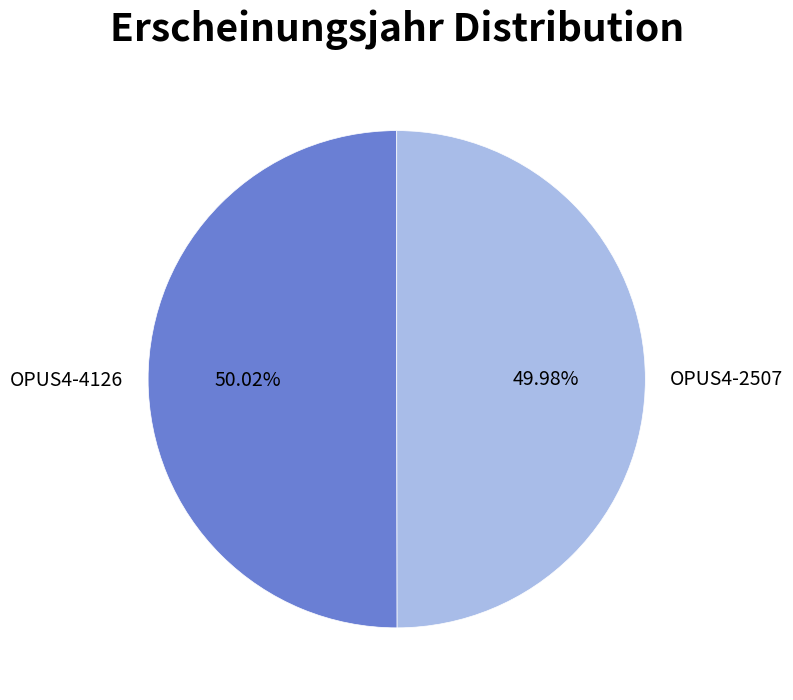

Combined, do OPUS4-4126 and OPUS4-2507 account for over 50%?

Yes